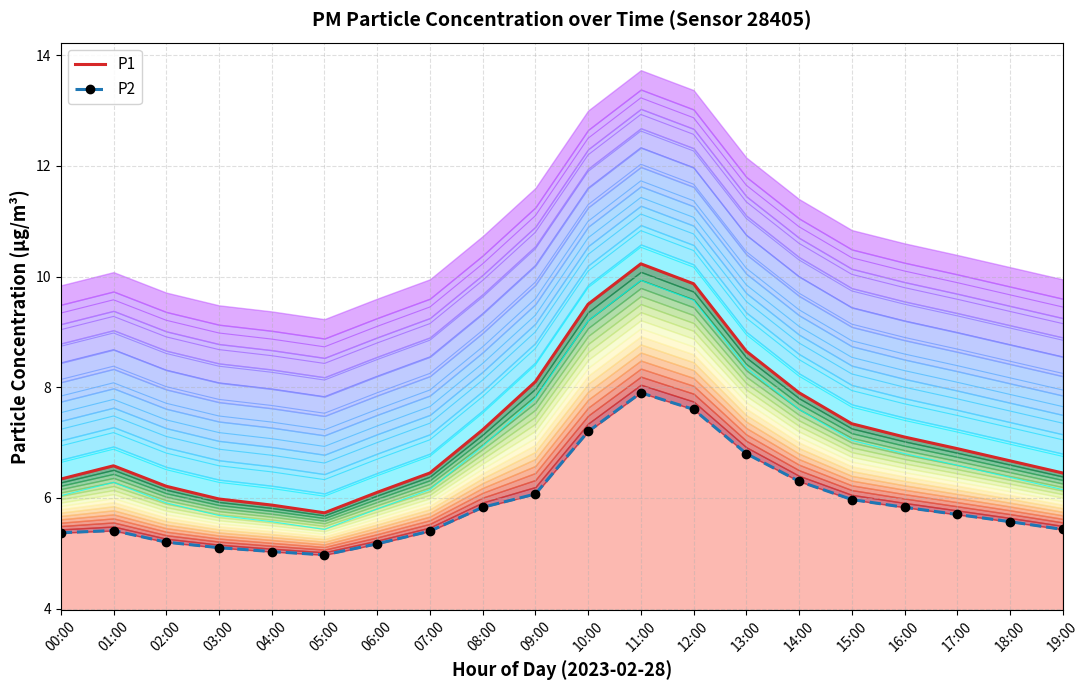

What is the total value across all series at 17:00?

12.6